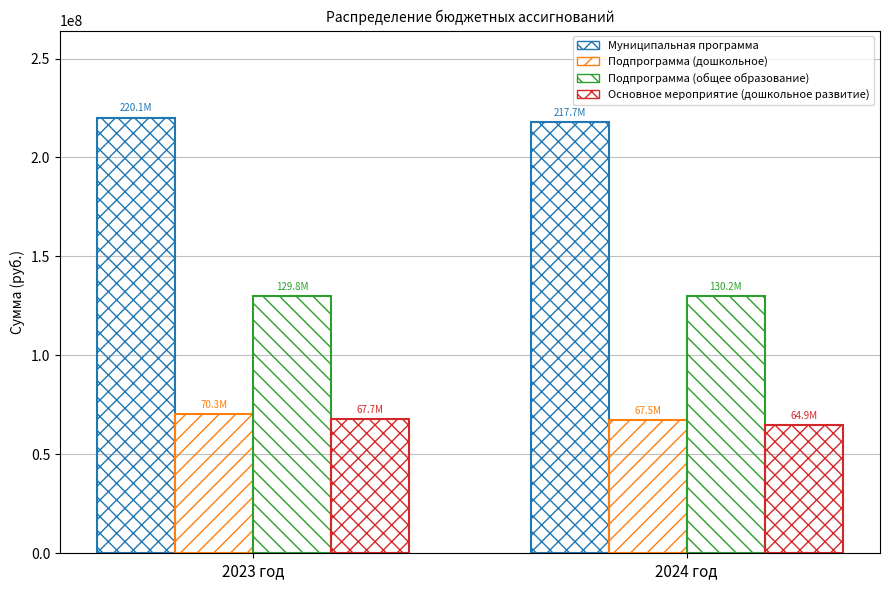

At how many categories does at least one series exceed 140370080?

2